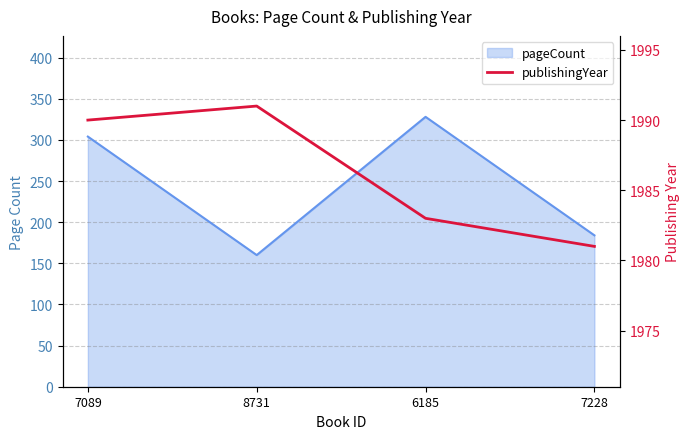

Reading right to left, extract all data points from this chart.

7228=1981	6185=1983	8731=1991	7089=1990